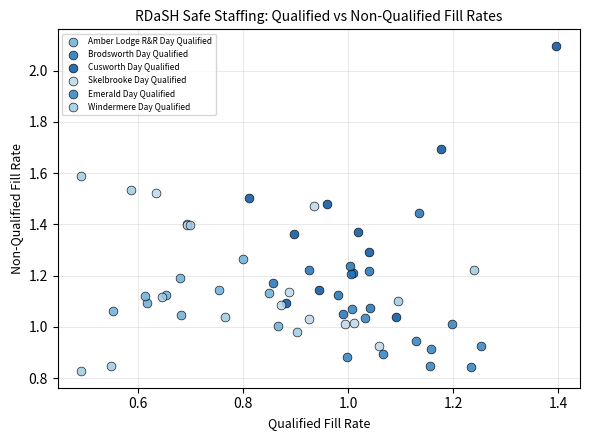

Which series contains the highest Y value?

Cusworth Day Qualified